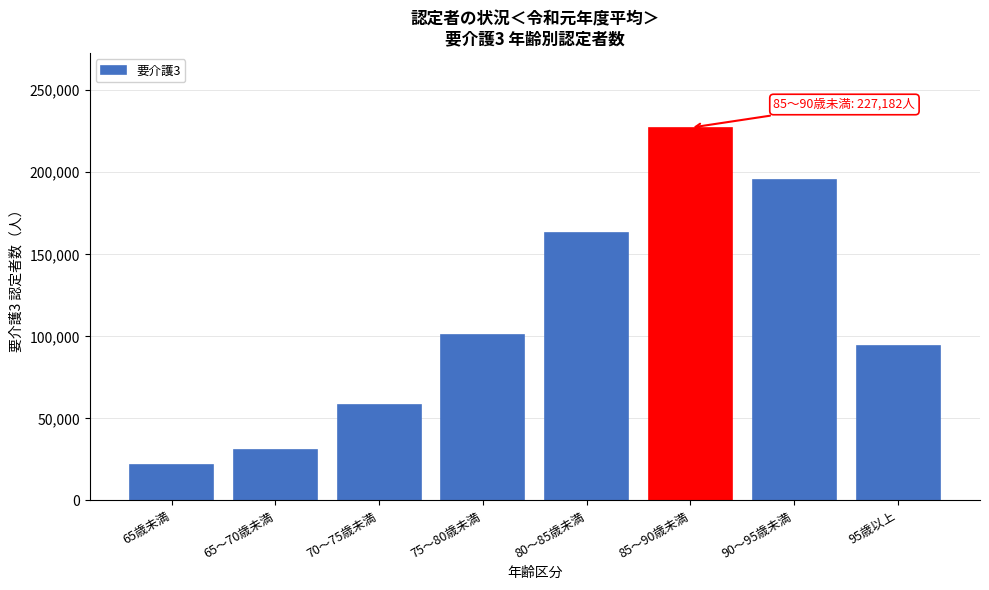

Reading left to right, transcribe all the data shown in this chart.

65歳未満=21828.3	65～70歳未満=30764.6	70～75歳未満=58055.7	75～80歳未満=100577.3	80～85歳未満=163068.3	85～90歳未満=227182.2	90～95歳未満=195059.1	95歳以上=94266.1